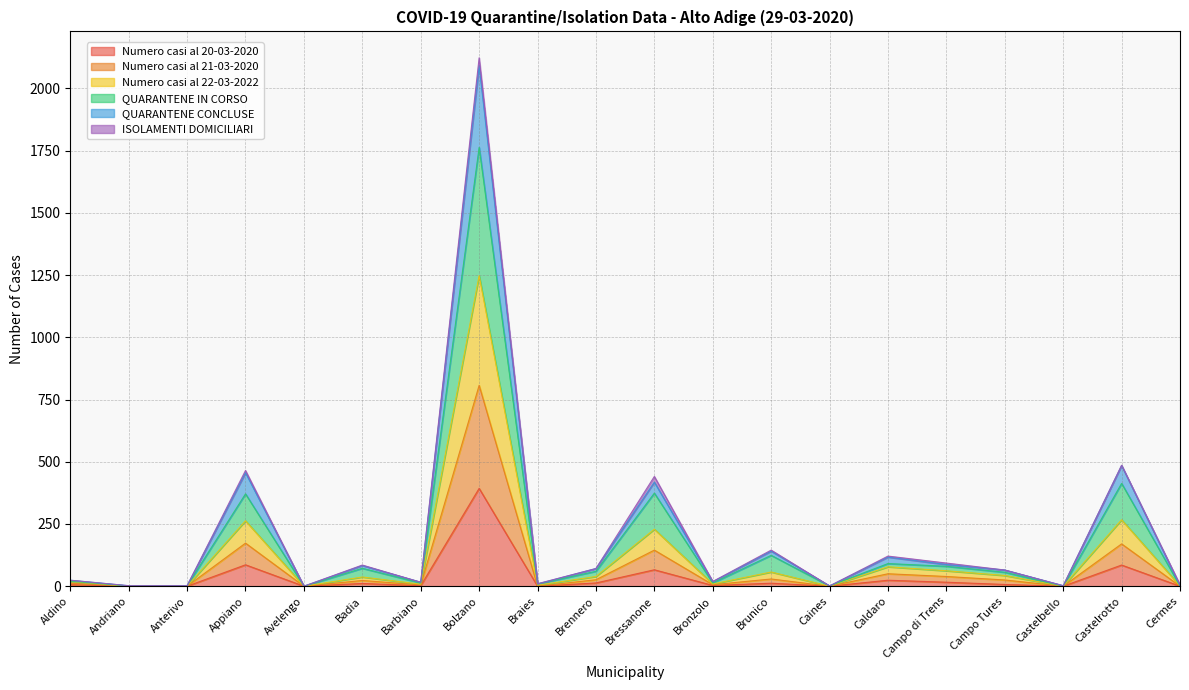

In QUARANTENE CONCLUSE, how many points are higher than both neighbors (excluding endpoints)?

7